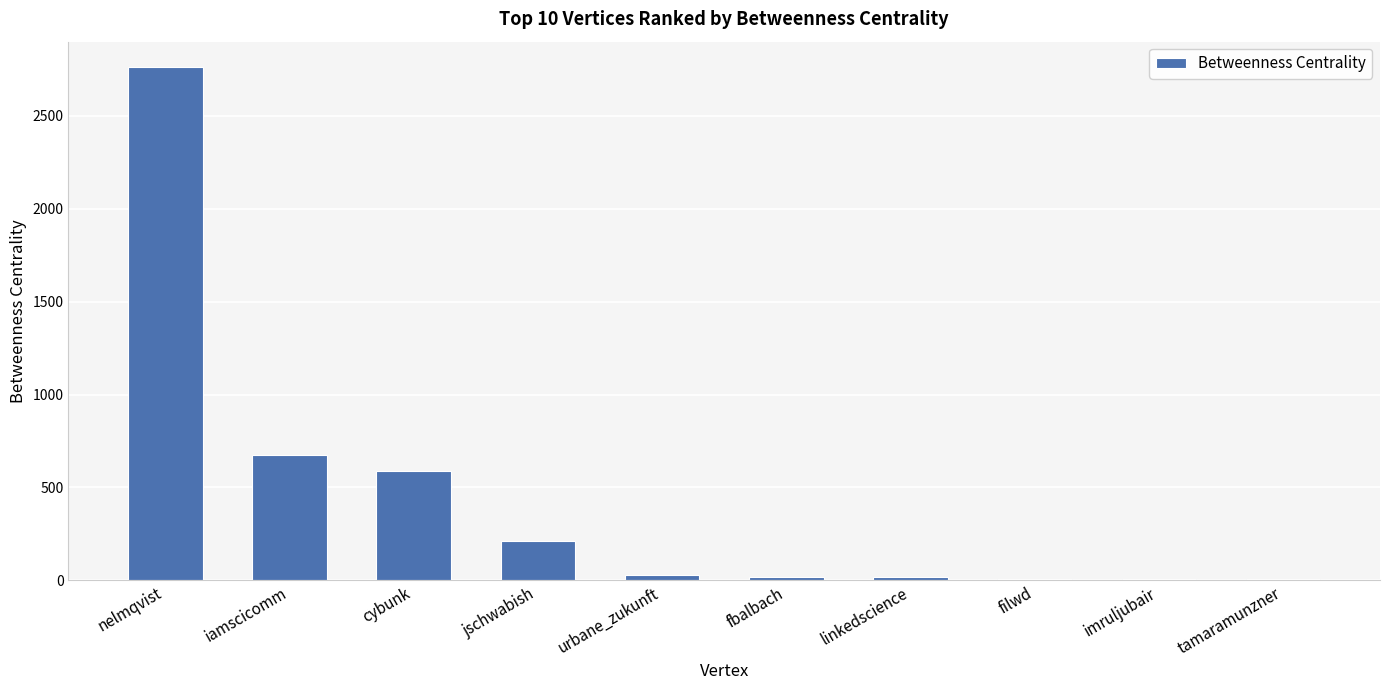

What is the maximum value shown in the chart?

2761